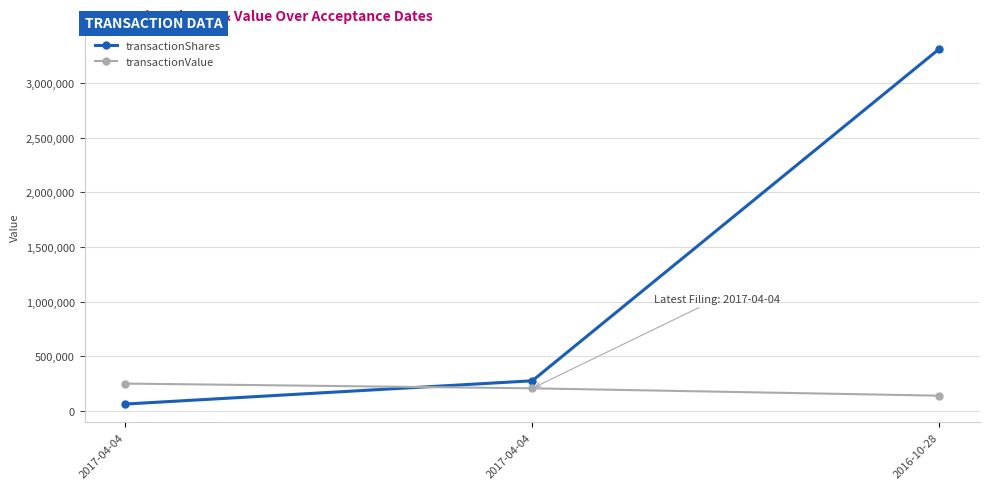

Count the number of data series in this chart.

2